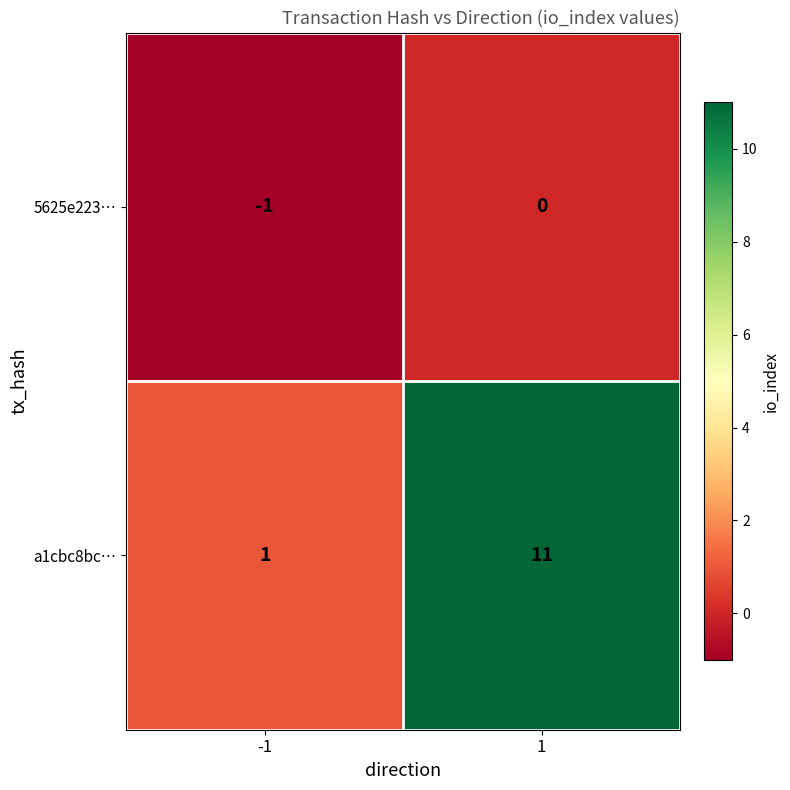

Which series has the largest range (max minus min)?

a1cbc8bc…